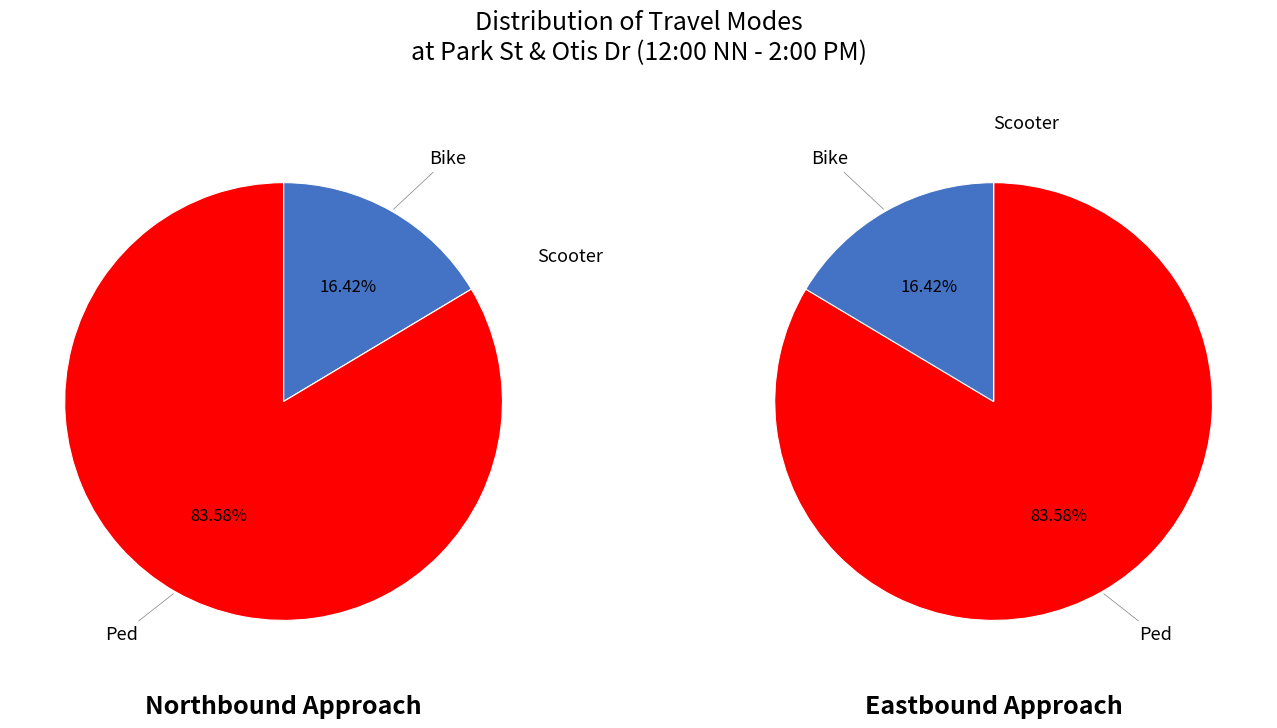

Is there any slice that represents more than half of the pie?

Yes